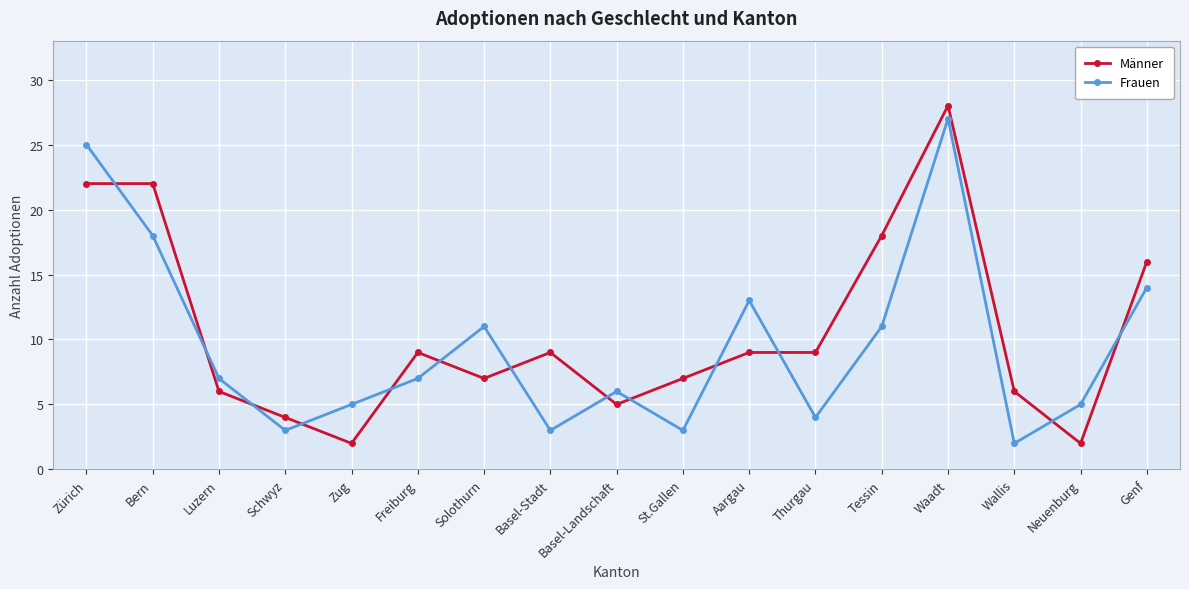

Between Luzern and Wallis, which series saw the biggest shift?

Frauen